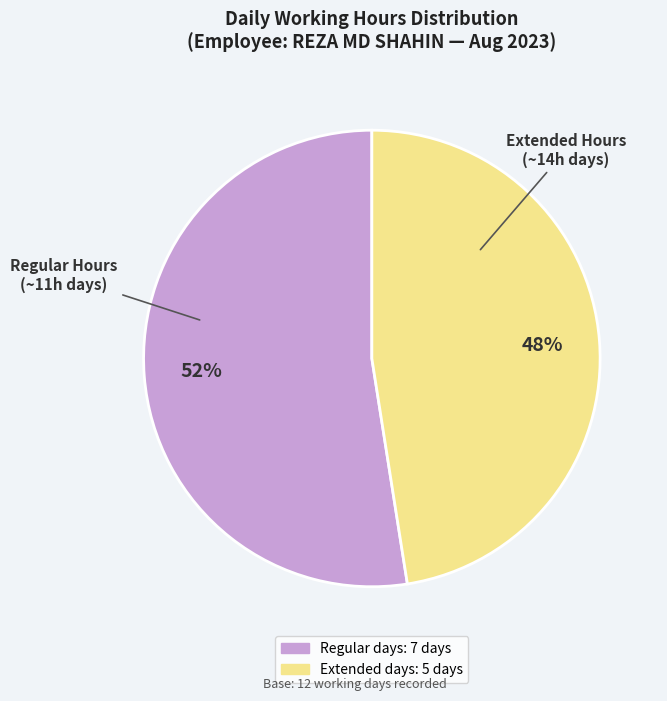

Is there a majority slice in this chart?

Yes